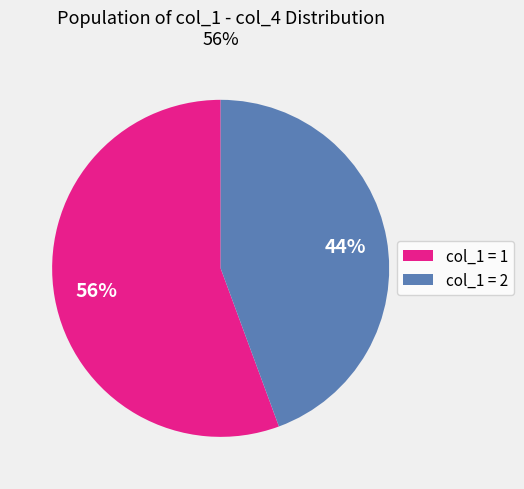

Does any single category account for the majority?

Yes